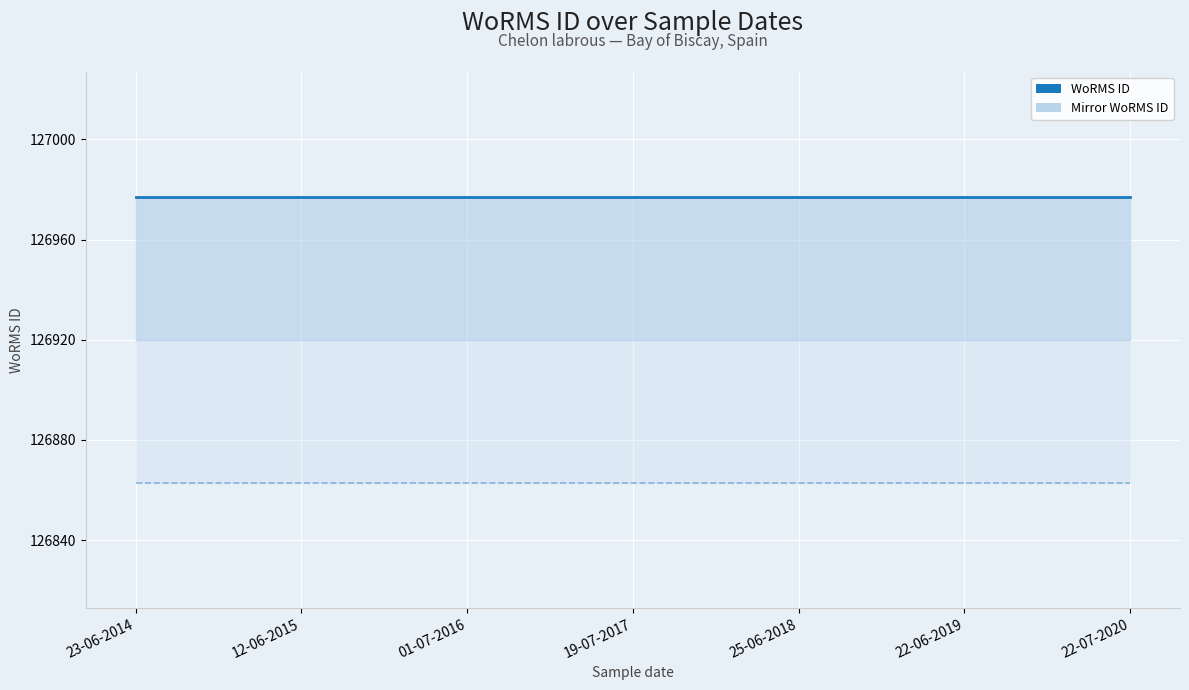

Which has a higher value, 19-07-2017 or 22-06-2019?

19-07-2017